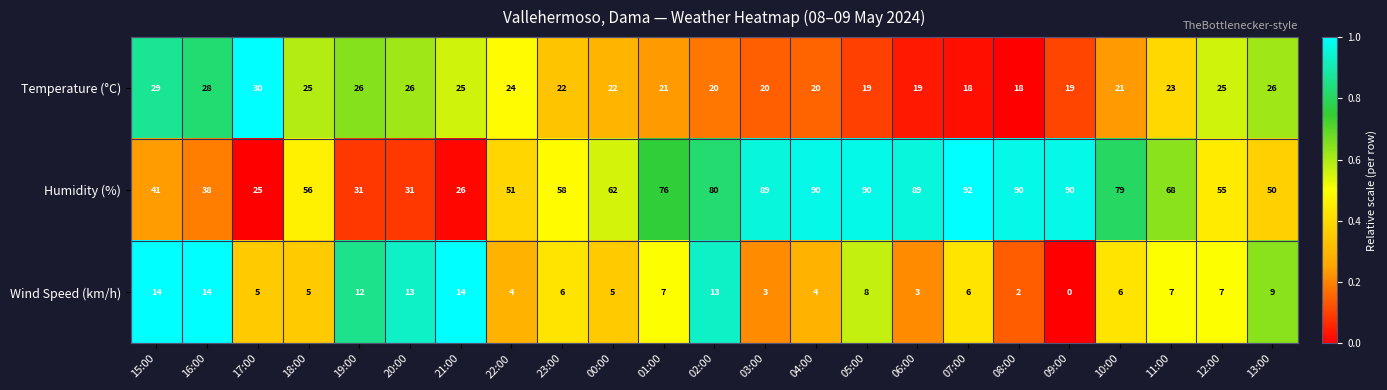

At which label does Temperature (°C) first exceed 22?

15:00